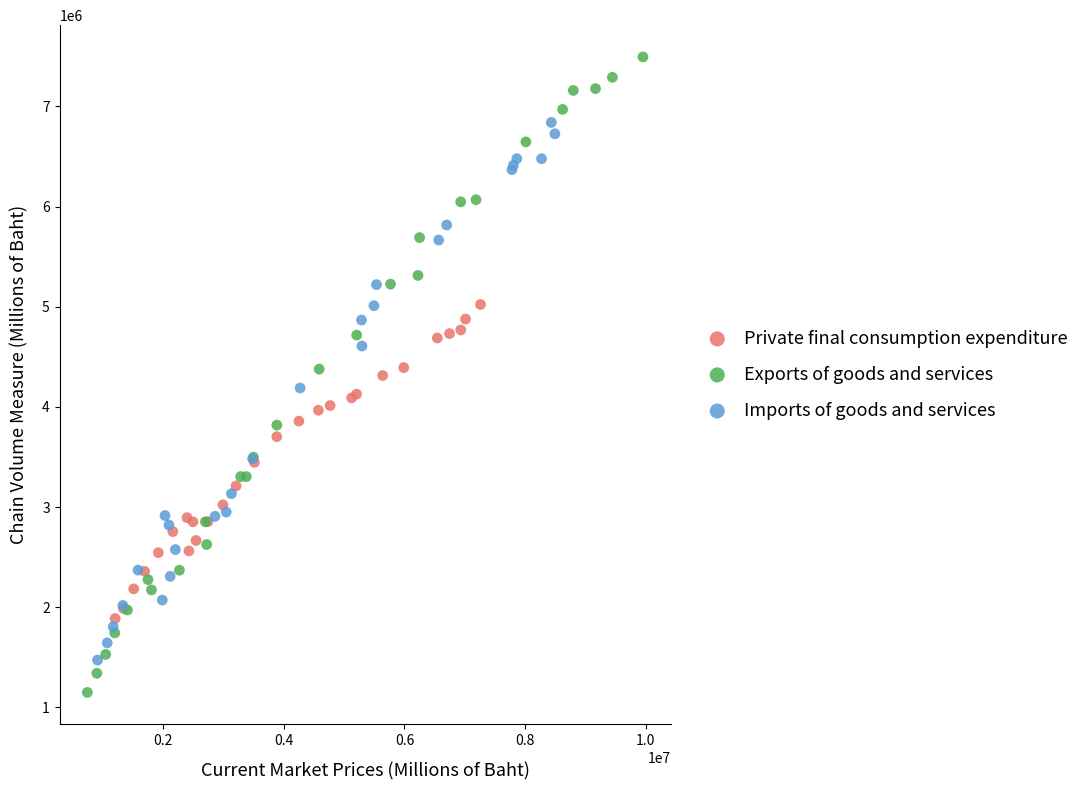

Which series reaches the minimum Y coordinate?

Exports of goods and services